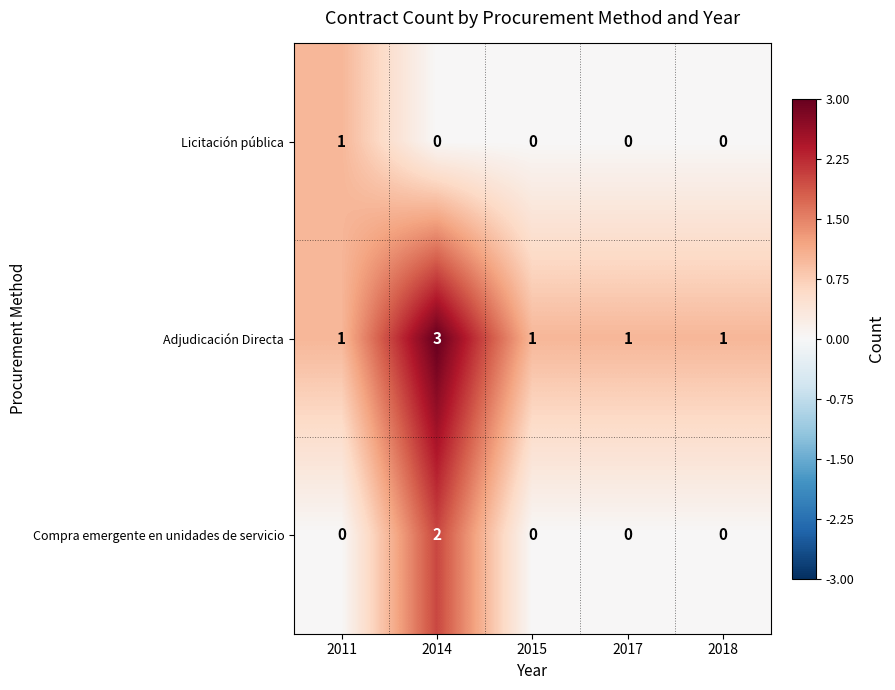

At which label does Licitación pública reach its peak?

2011